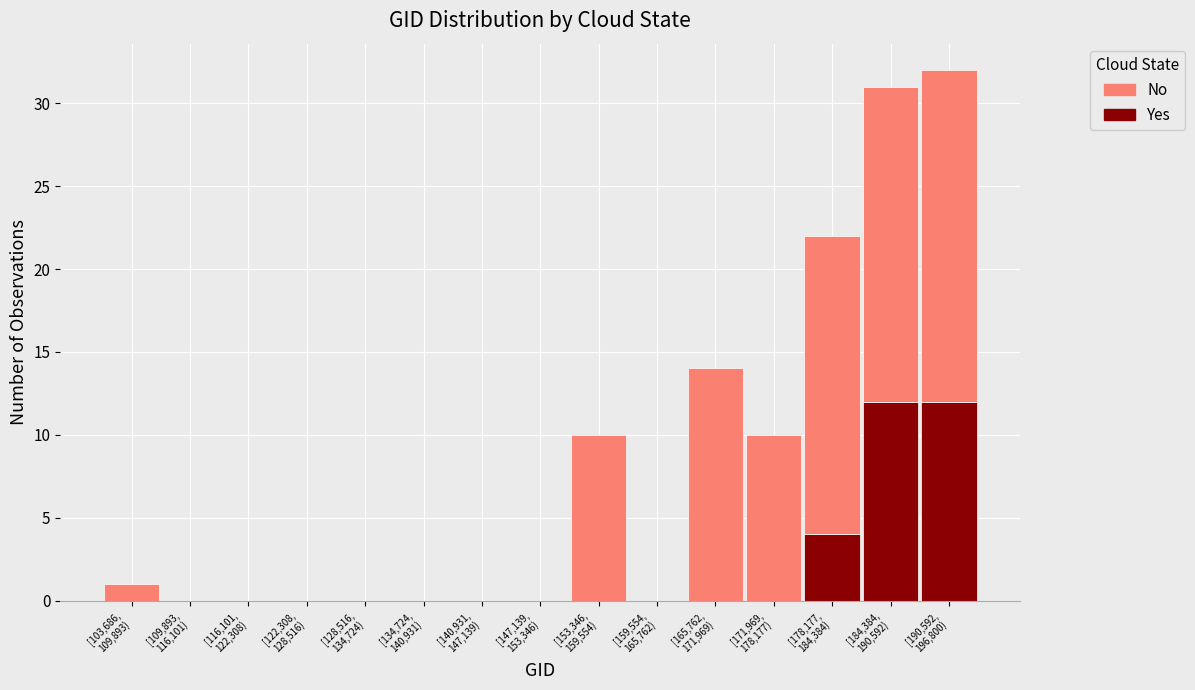

What is the highest value of the Yes series?

12